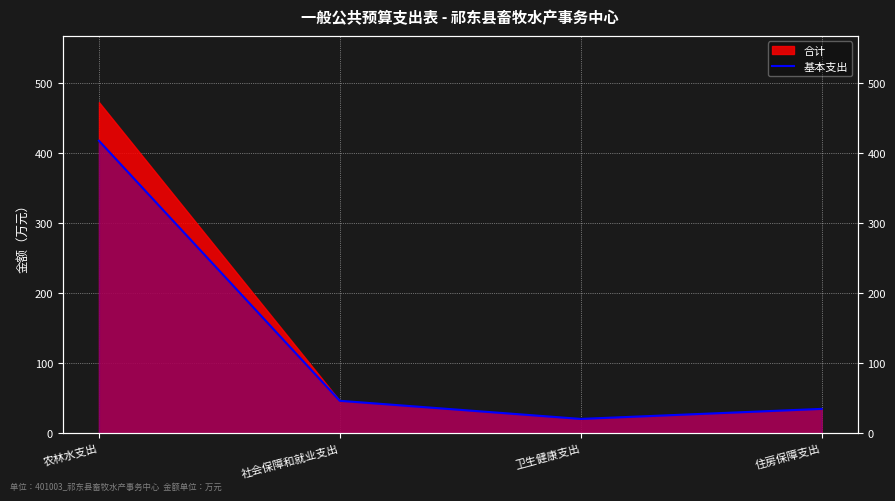

Approximately how many times larger is the value at 农林水支出 compared to 卫生健康支出?

20.5